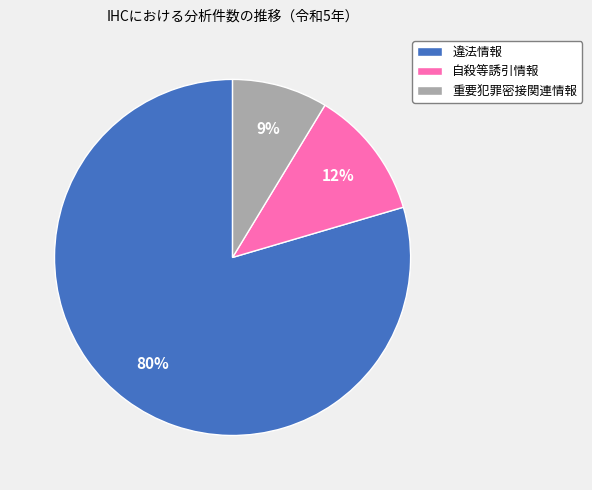

What percentage is the 自殺等誘引情報 slice, to the nearest percent?

12%